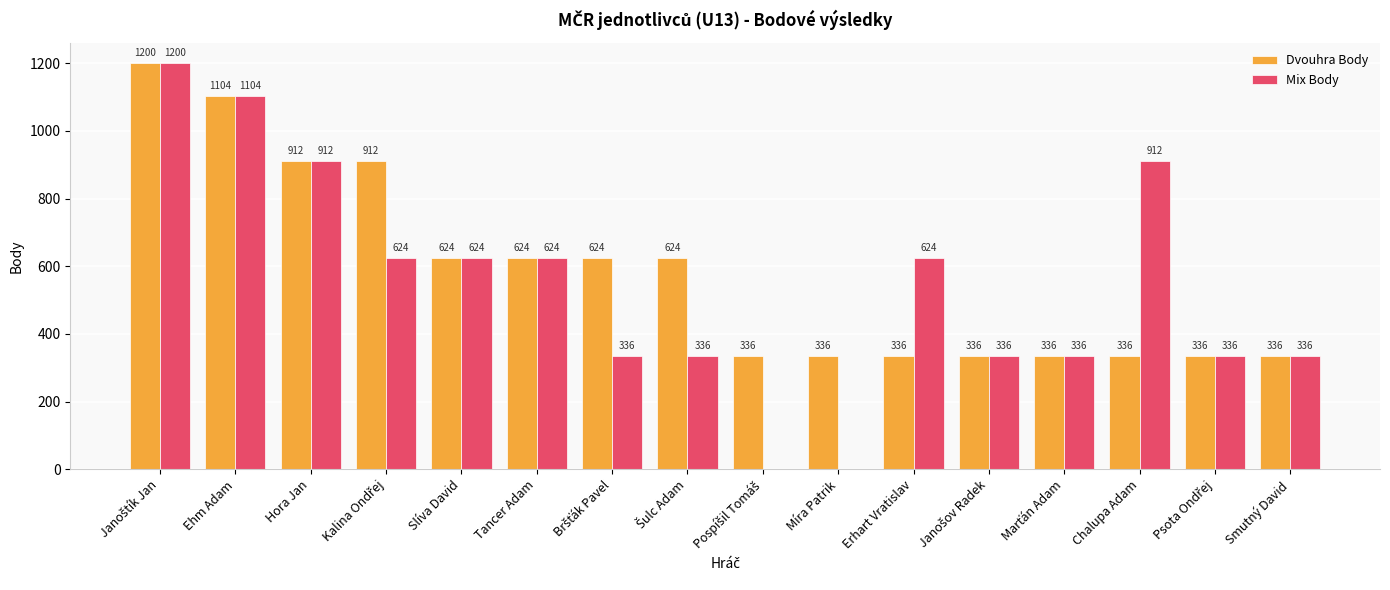

True or false: Mix Body has a value of 624 at Erhart Vratislav.

True